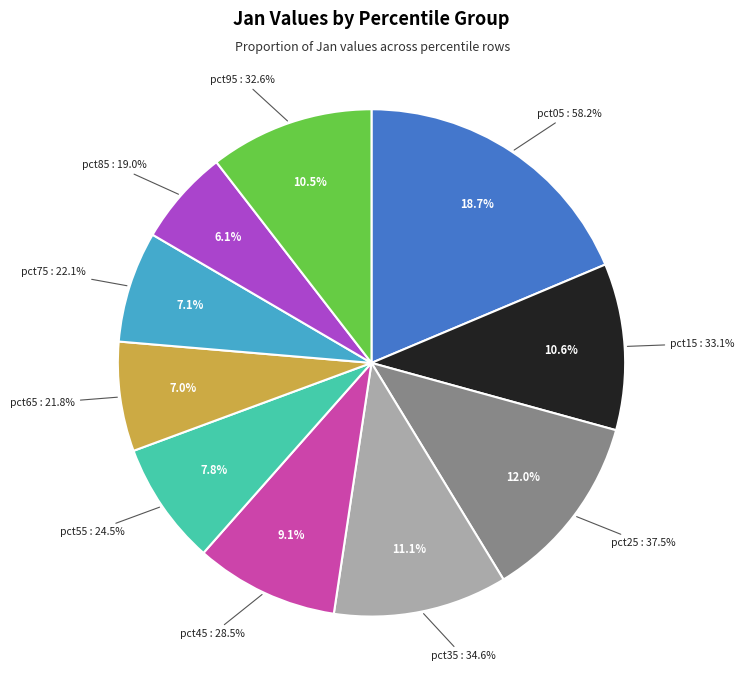

Rank the categories by value from lowest to highest.

pct85, pct65, pct75, pct55, pct45, pct95, pct15, pct35, pct25, pct05